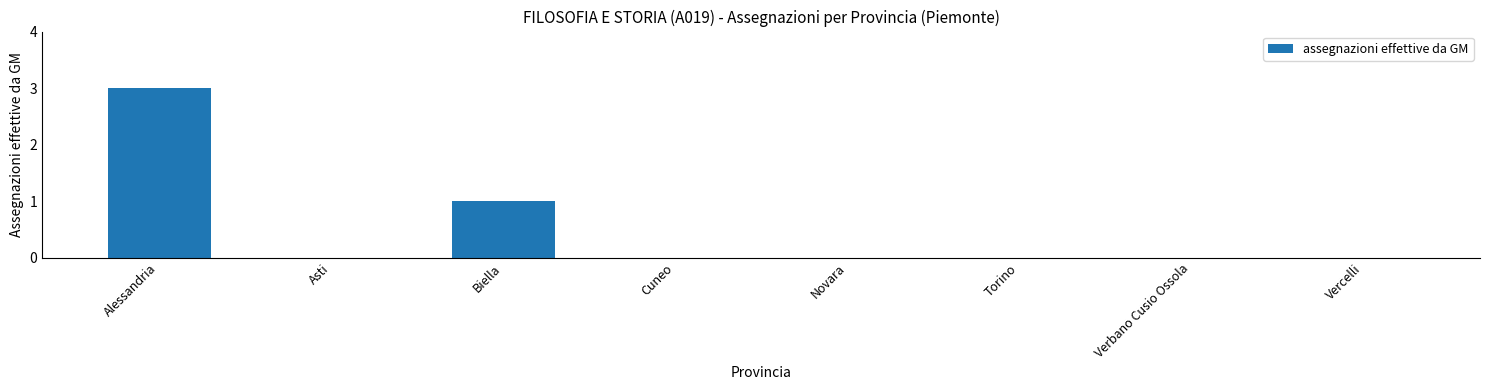

Count the values in the range 0 to 1.

7